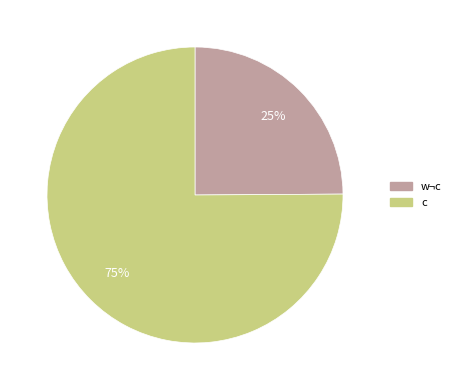

To the nearest percent, what is the average slice percentage?

50%